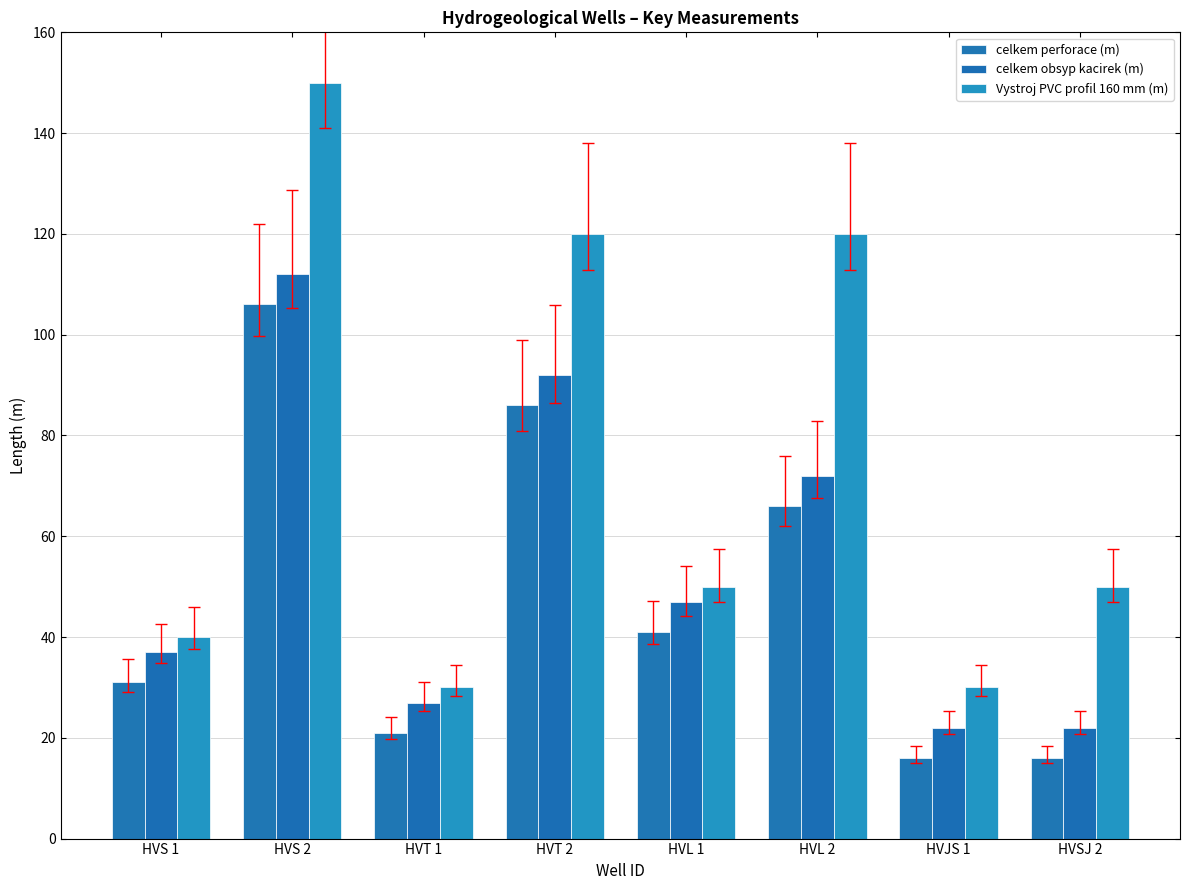

What are all the series names shown in the legend?

celkem perforace (m), celkem obsyp kacirek (m), Vystroj PVC profil 160 mm (m)